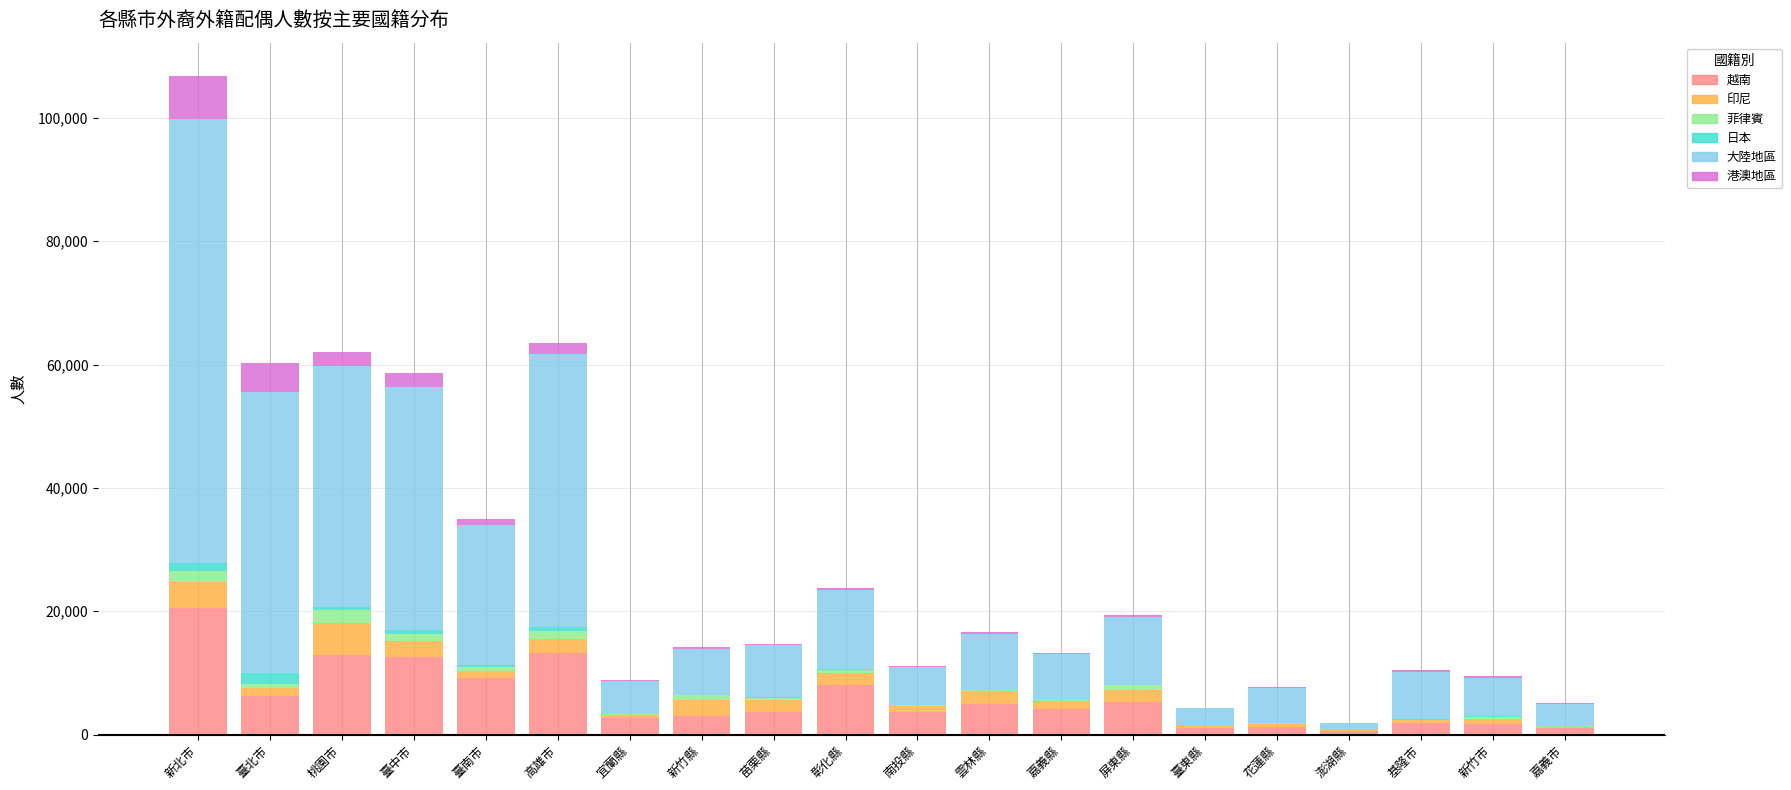

At which category is the sum across all series the highest?

新北市